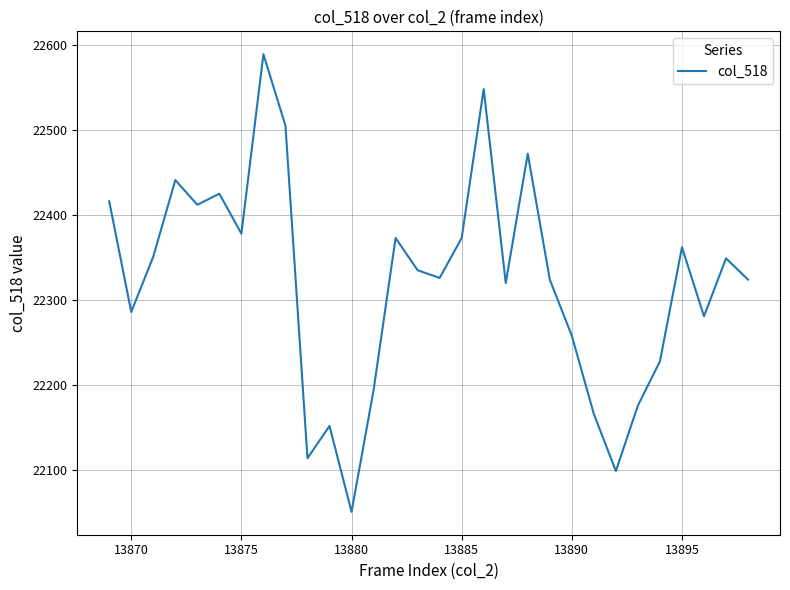

What is the smallest value displayed?

22051